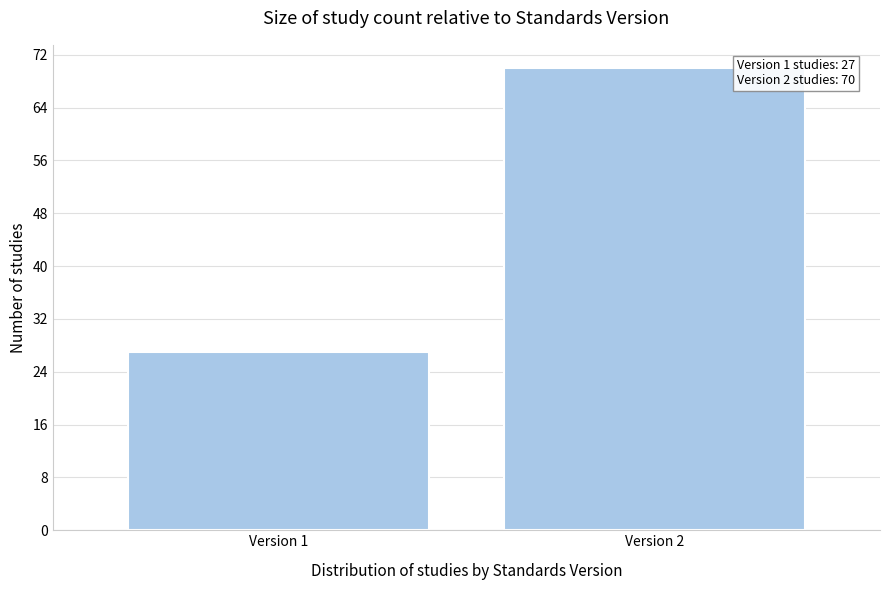

Reading left to right, what are all the values shown in this chart?

27	70